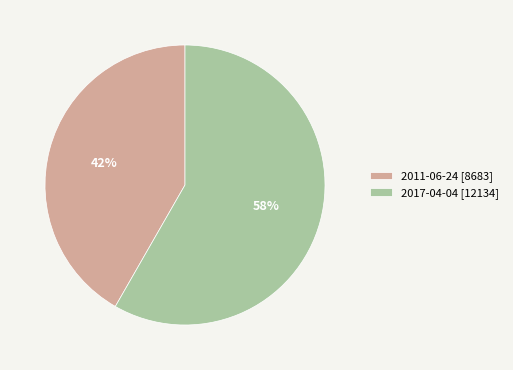

What is the ratio of the value at 2017-04-04 to the value at 2011-06-24?

1.4